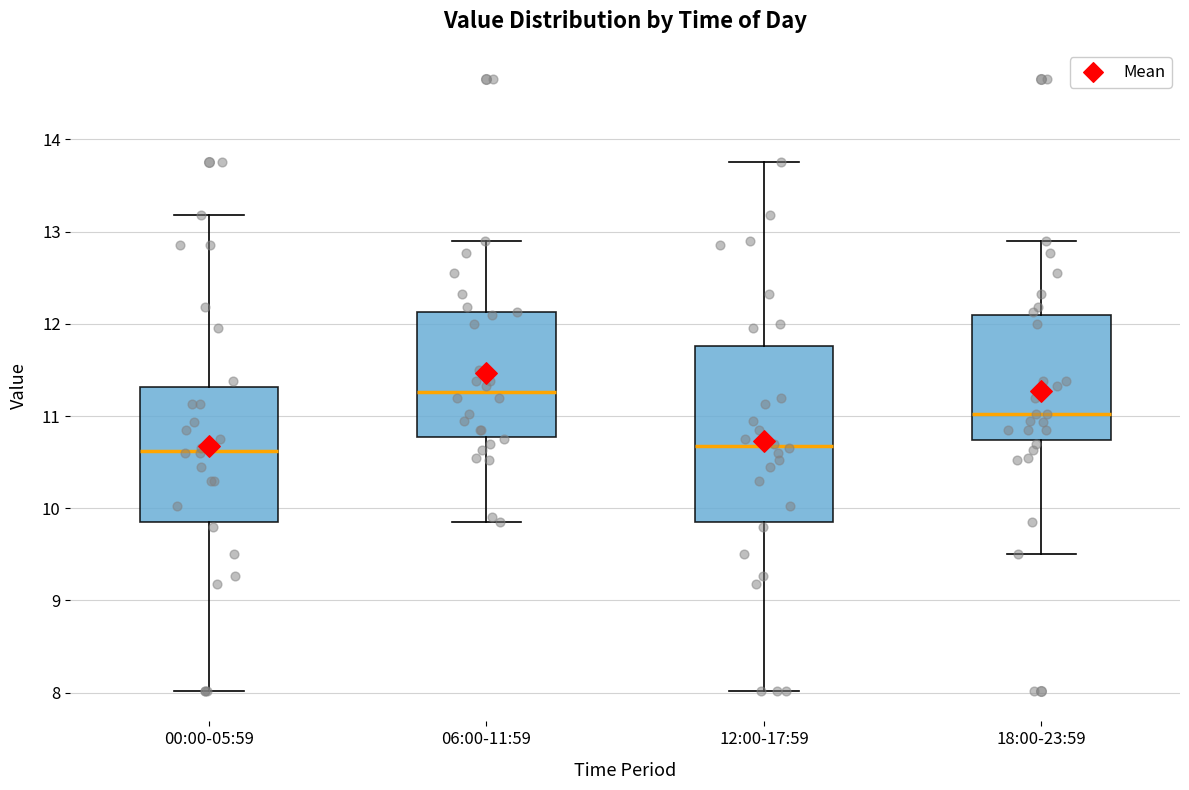

Reading left to right, read every box against the y-axis: the position of its median line, the range the box covers, and the ends of its whiskers. The values are not printed on the chart, so give them approximately, as read against the axis.

00:00-05:59: median 10.6, box 9.9 to 11.3, whiskers 8.0 to 13.2
06:00-11:59: median 11.3, box 10.8 to 12.1, whiskers 9.9 to 12.9
12:00-17:59: median 10.7, box 9.9 to 11.8, whiskers 8.0 to 13.8
18:00-23:59: median 11.0, box 10.7 to 12.1, whiskers 9.5 to 12.9